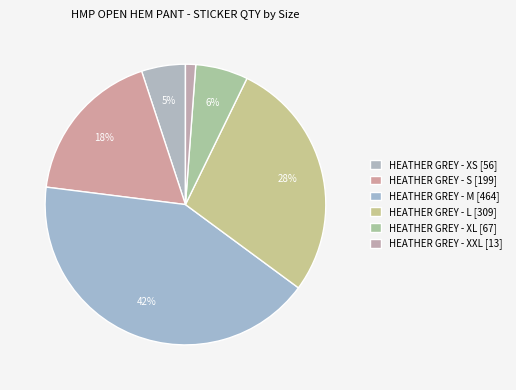

To the nearest percent, what is the difference between the HEATHER GREY - XL and HEATHER GREY - L slice percentages?

22%